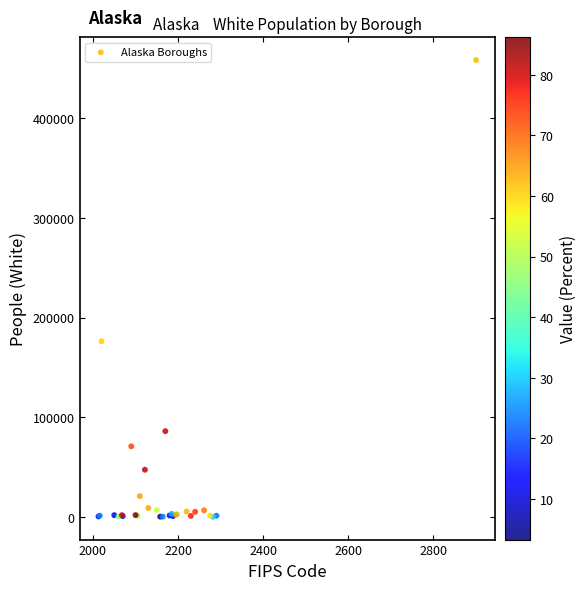

What Y value in the scatter plot is closest to 229348?

176279